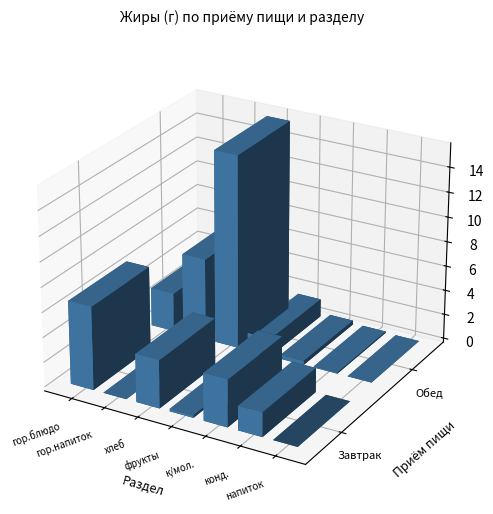

At which category does the chart reach its minimum across all series?

Завтрак / гор.напиток